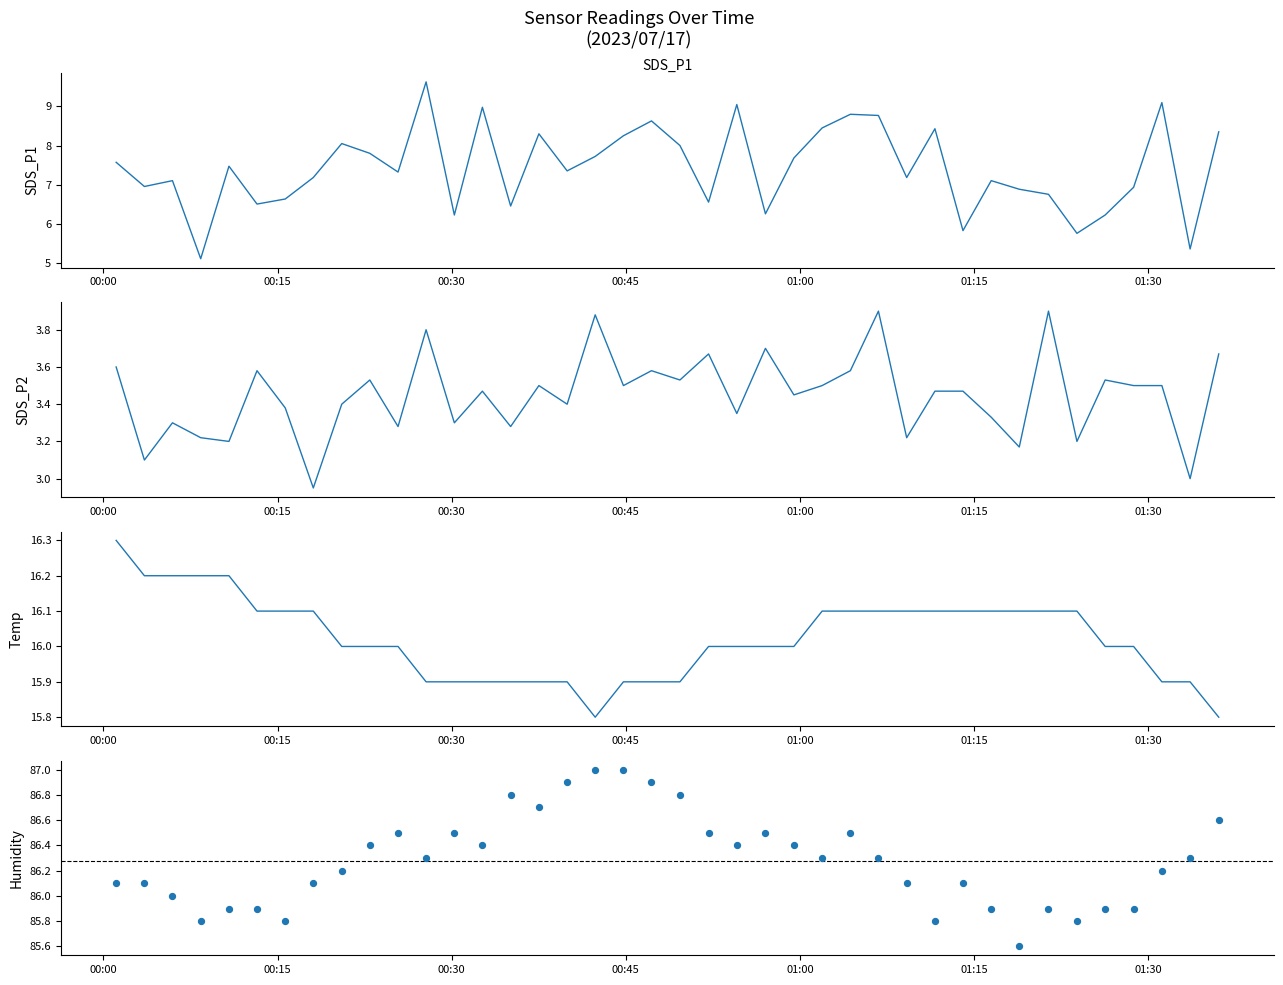

Which series reaches the minimum Y coordinate?

SDS_P2